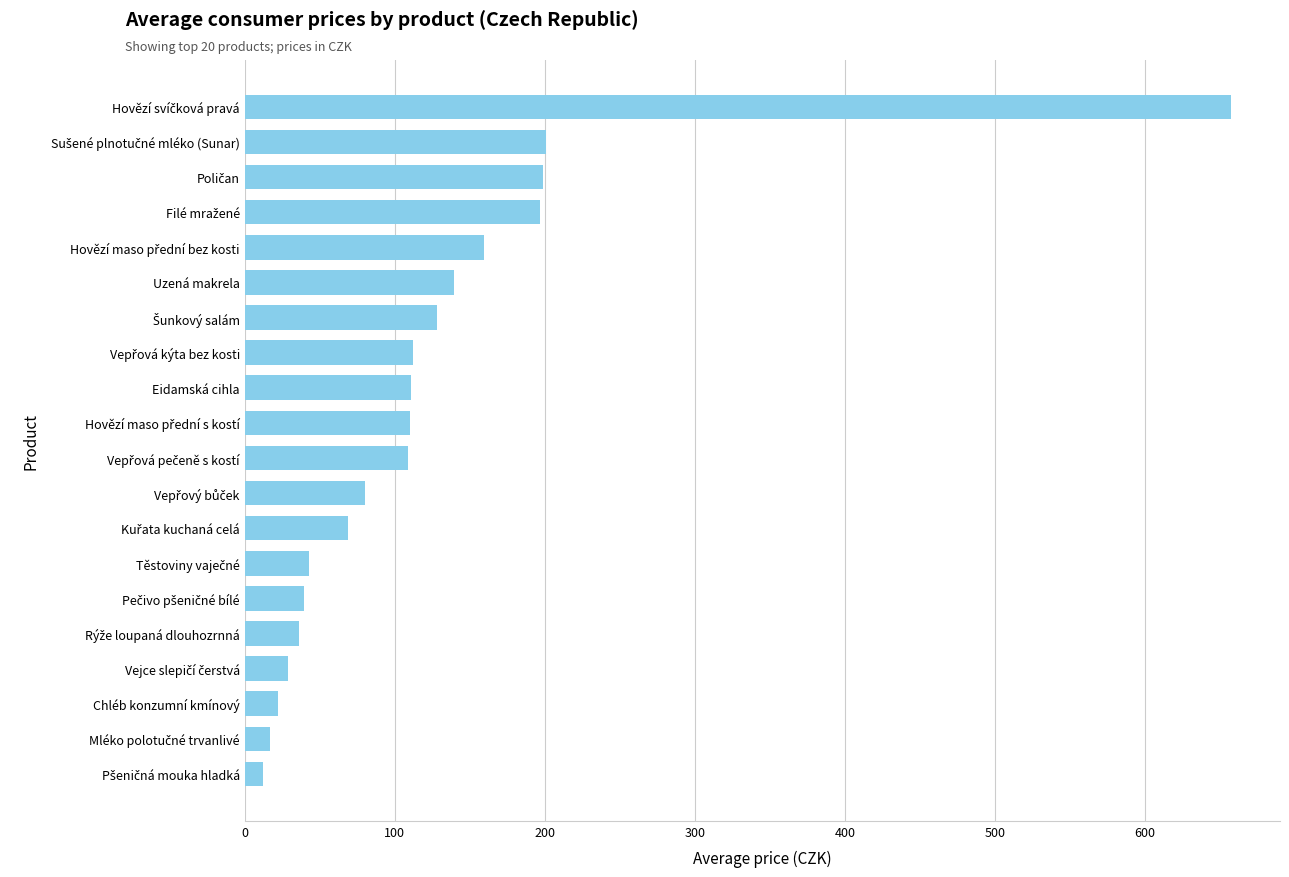

What is the average value?

123.5